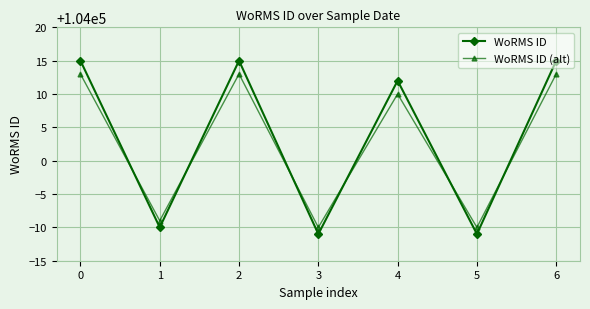

Reading left to right, list all the values displayed in this chart.

WoRMS ID: 0=104015	1=103990	2=104015	3=103989	4=104012	5=103989	6=104015
WoRMS ID (alt): 0=104013	1=103991	2=104013	3=103990	4=104010	5=103990	6=104013